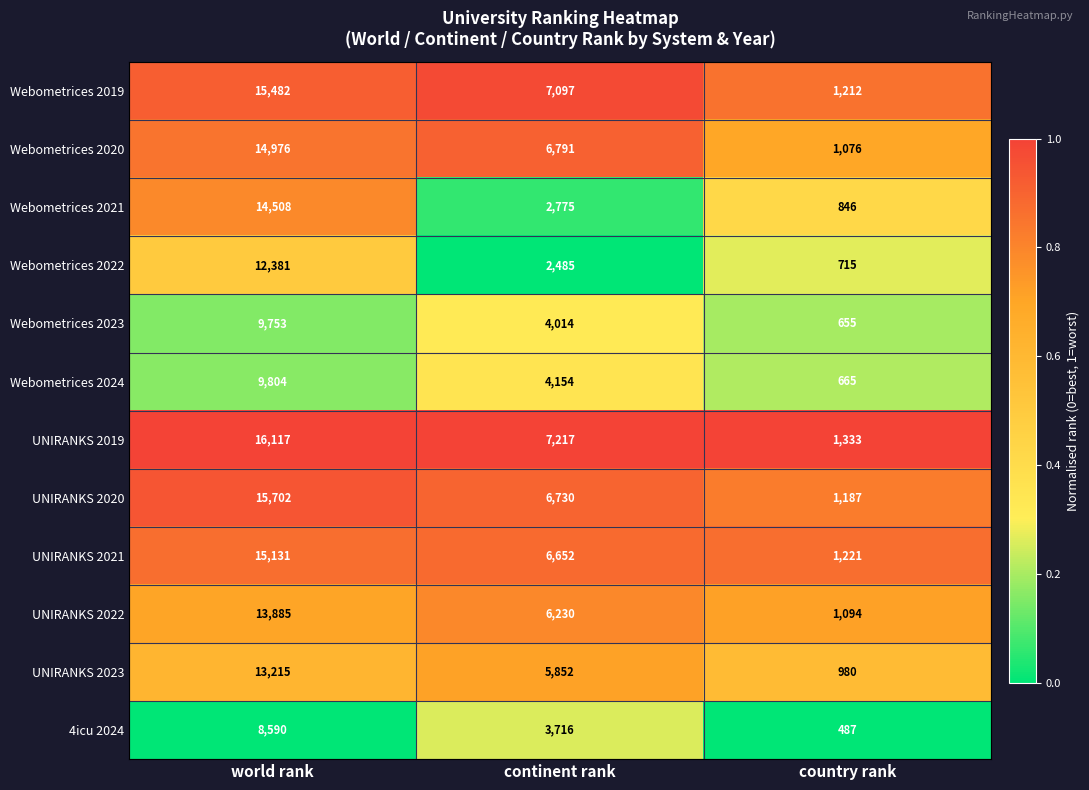

At which label is Webometrices 2021 closest to 7677?

continent rank